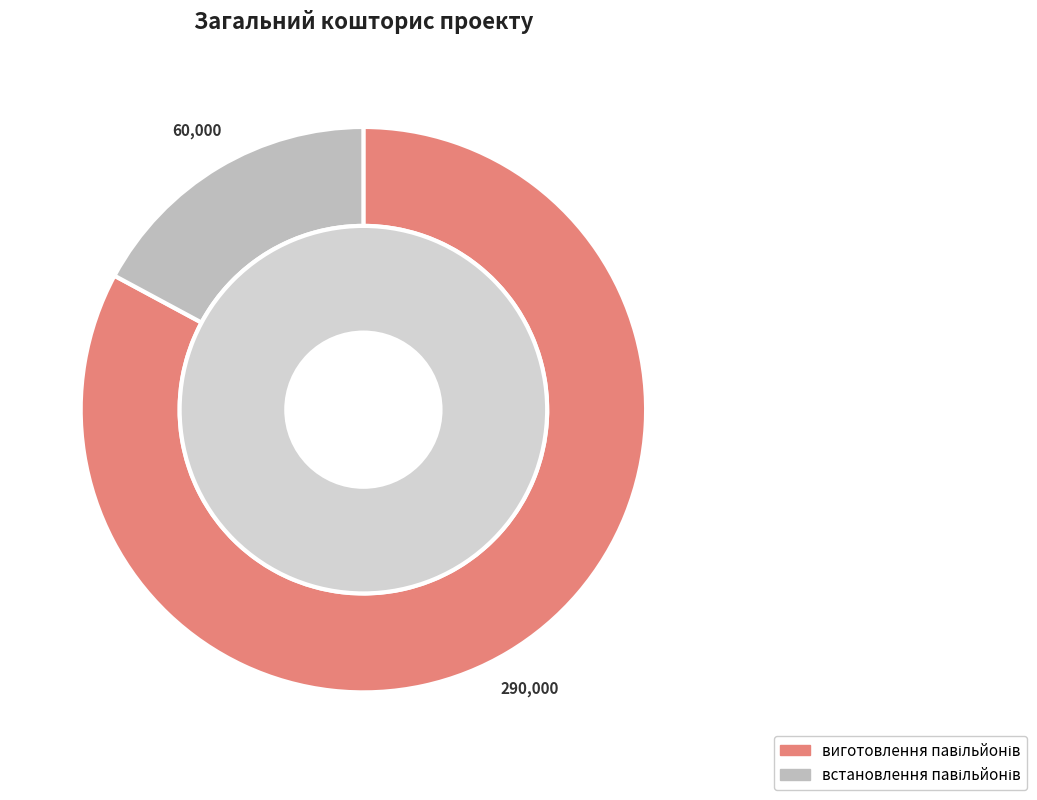

How many segments does this pie chart have?

2